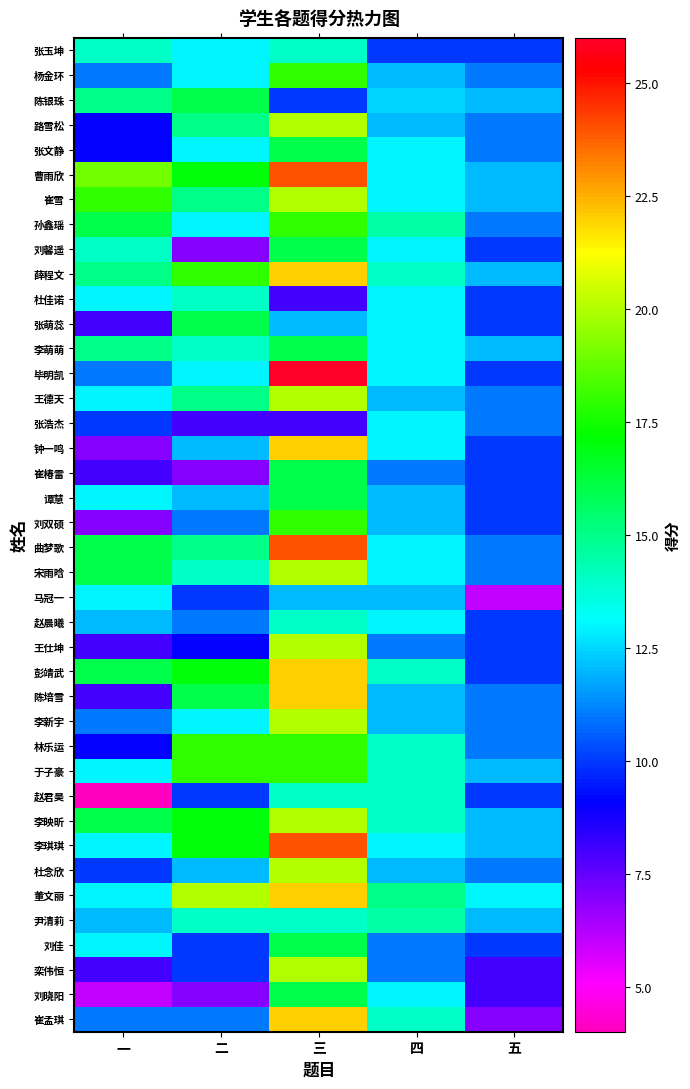

What is the greatest value displayed?

26.0